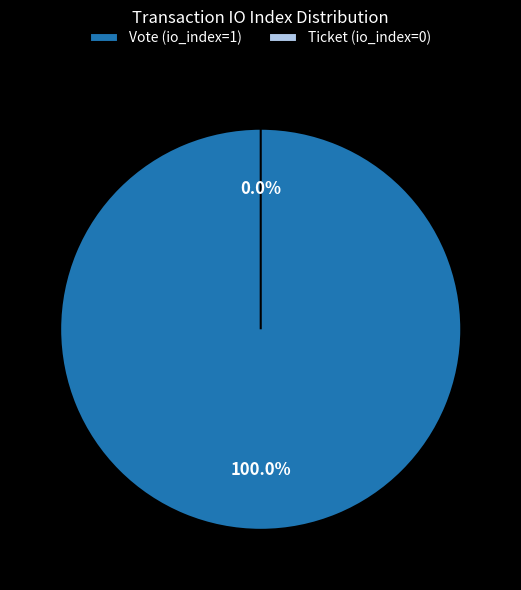

To the nearest percent, what is the difference between the largest and smallest slice percentages?

100%